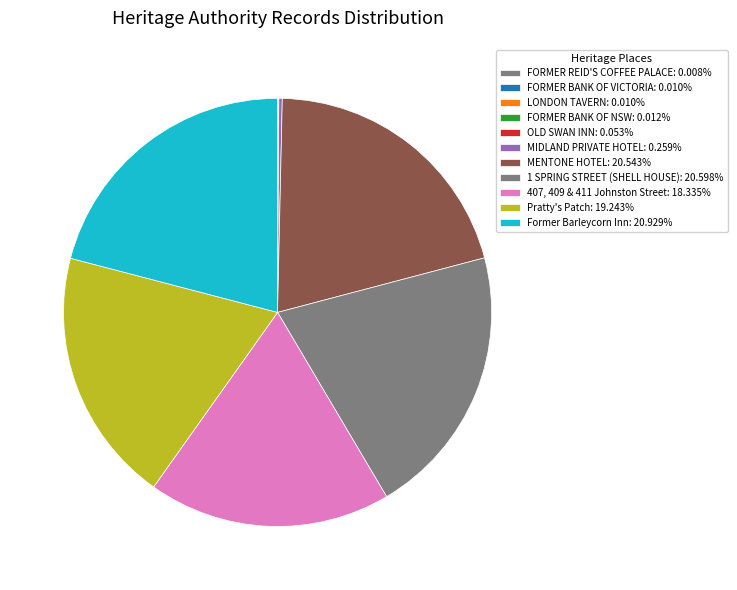

Count the number of slices in the pie.

11